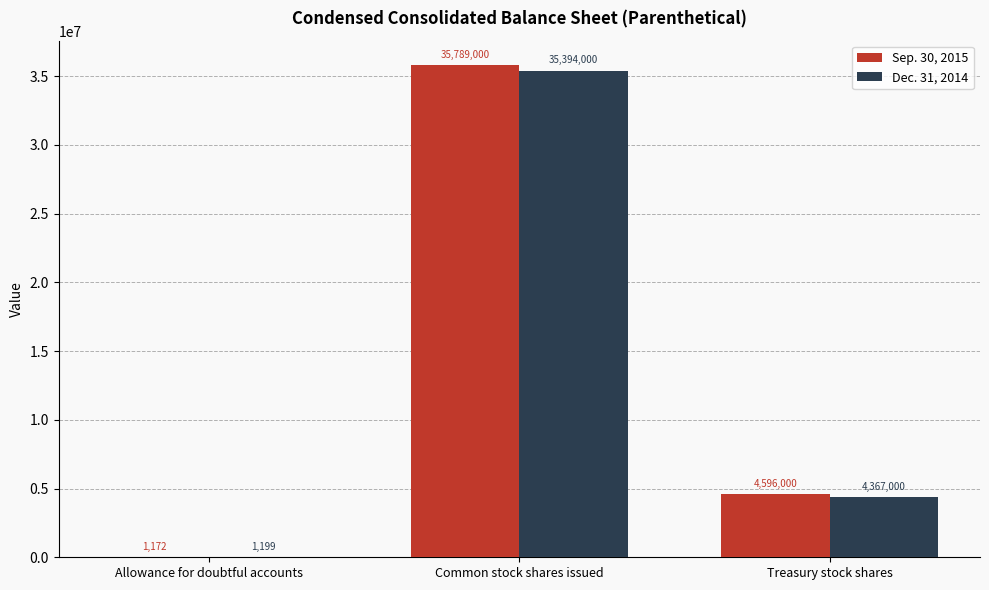

Which series changed the most between Allowance for doubtful accounts and Treasury stock shares?

Sep. 30, 2015